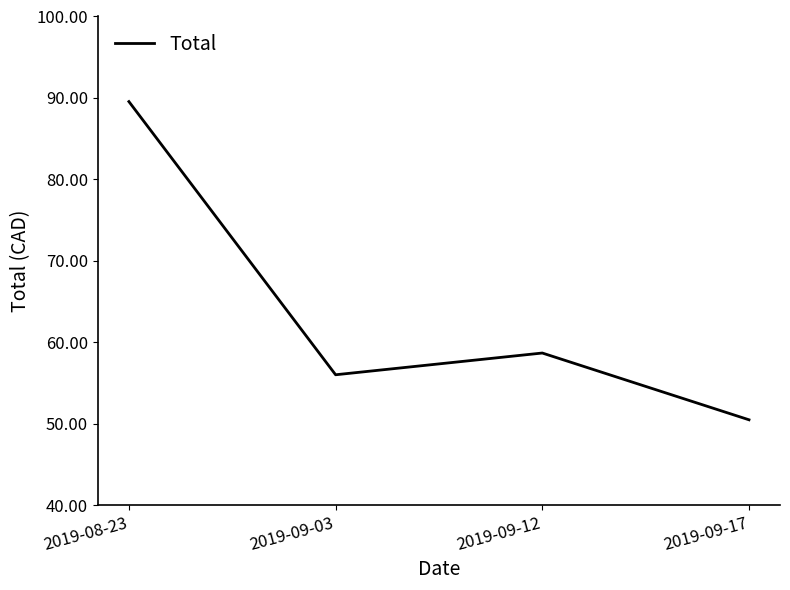

What is the ratio of the value at 2019-09-03 to the value at 2019-08-23?

0.6